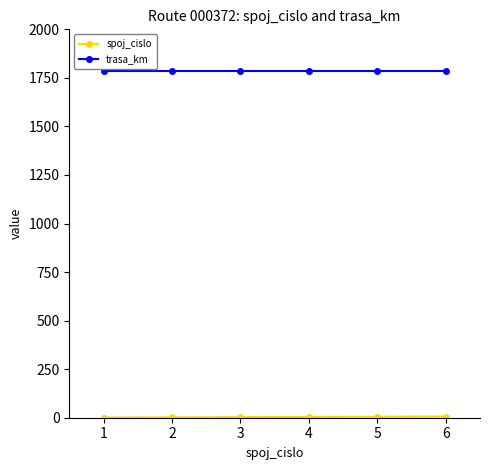

The value of trasa_km at 5 is 2713. True or false?

False